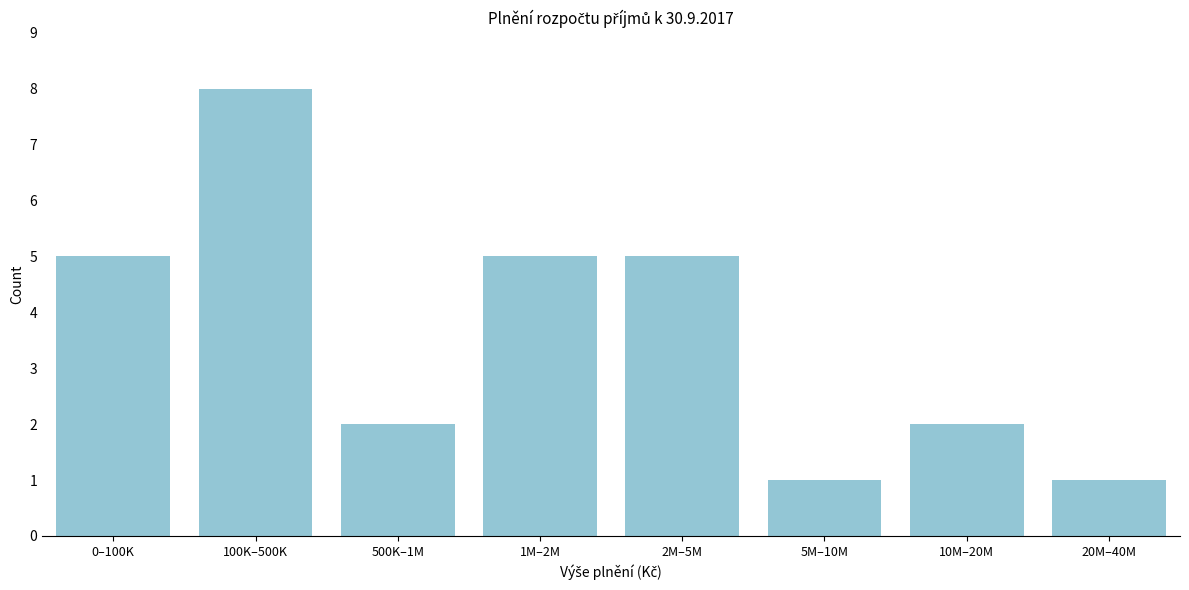

Reading right to left, what are all the values shown in this chart?

1	2	1	5	5	2	8	5